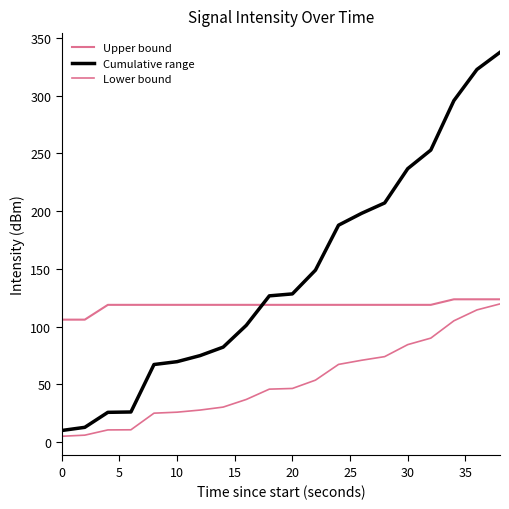

Is this an area chart (filled region under the line)?

No